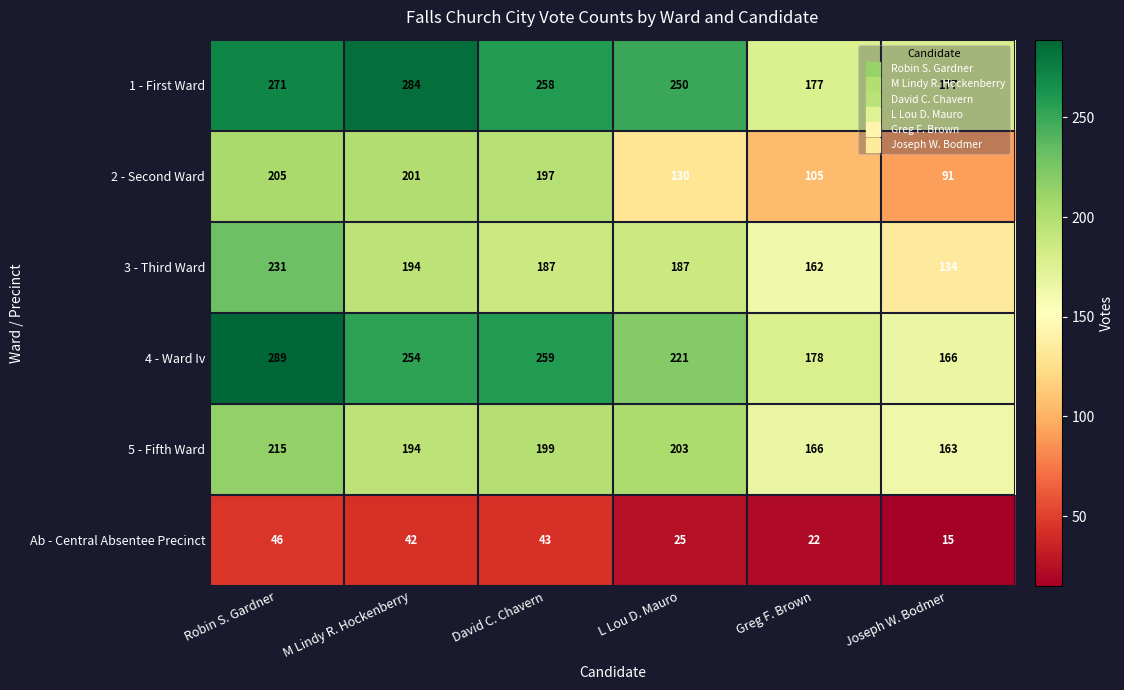

True or false: 5 - Fifth Ward has a value of 199 at David C. Chavern.

True